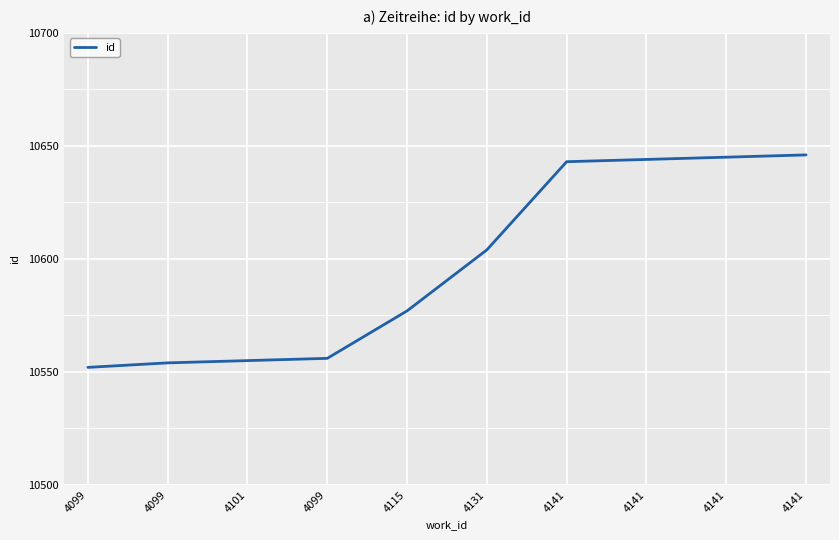

How many lines are shown in the chart?

1